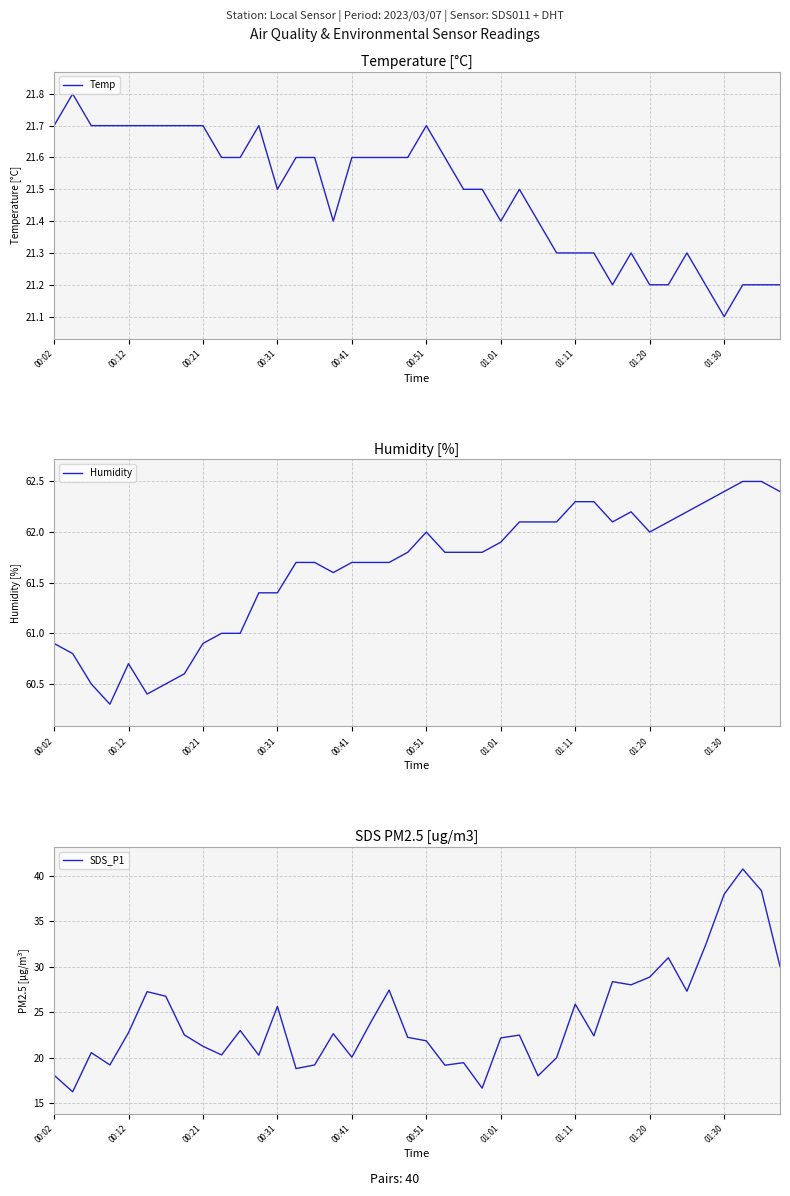

What are all the series names shown in the legend?

Temp, Humidity, SDS_P1